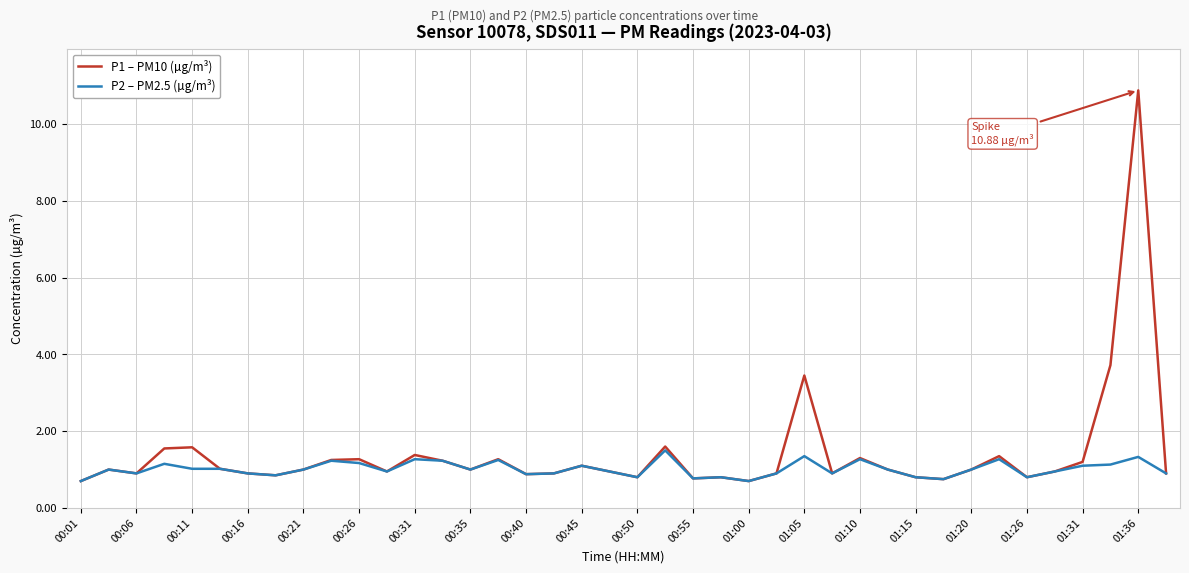

List the series in order of their peak value, lowest first.

P2 – PM2.5 (µg/m³), P1 – PM10 (µg/m³)